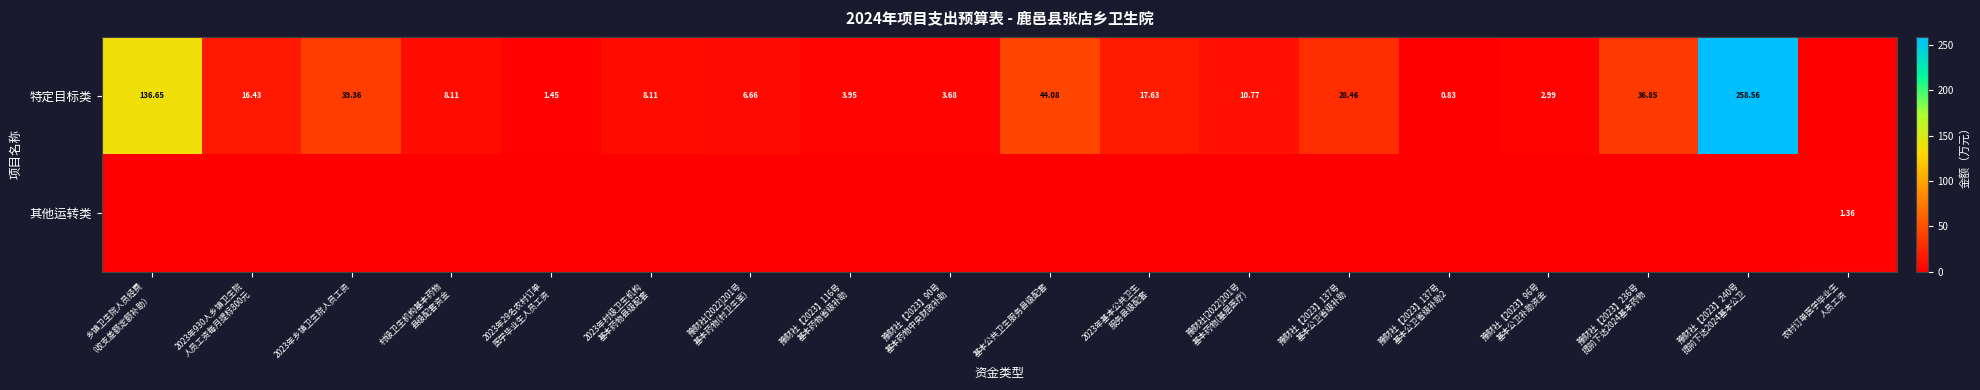

What is the sum of all 其他运转类 values?

1.4